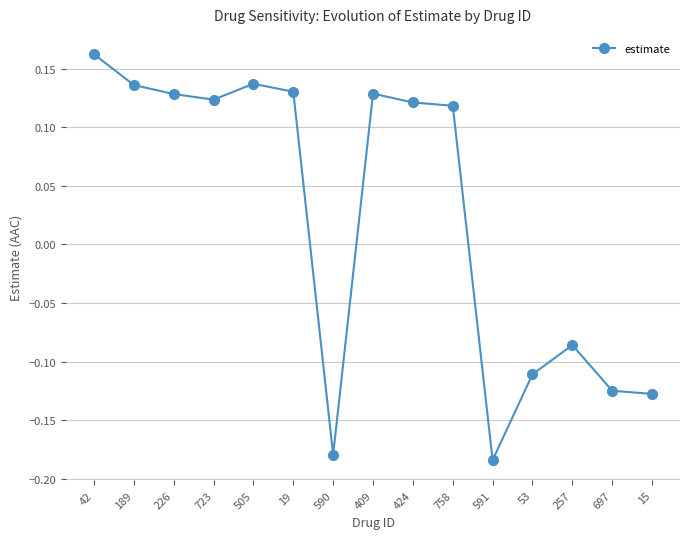

What position from the right is 409?

8